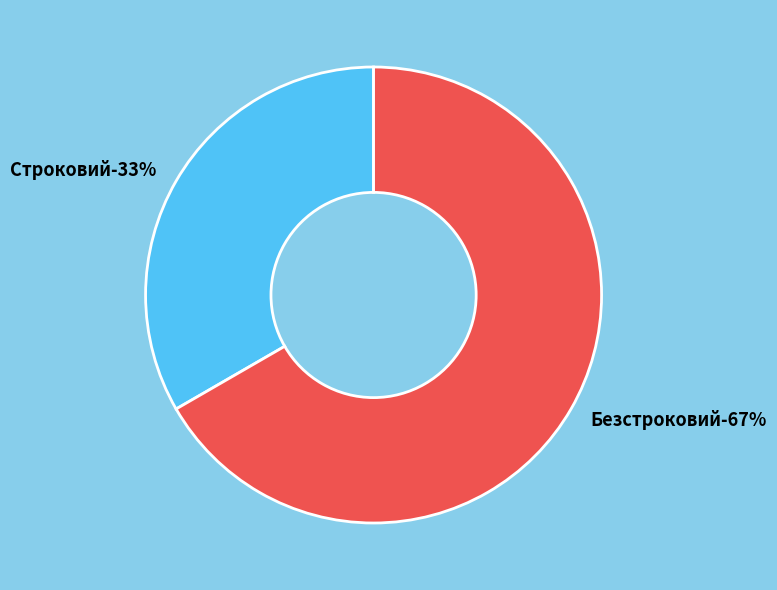

How much of the chart is everything except Безстроковий?

33.3%